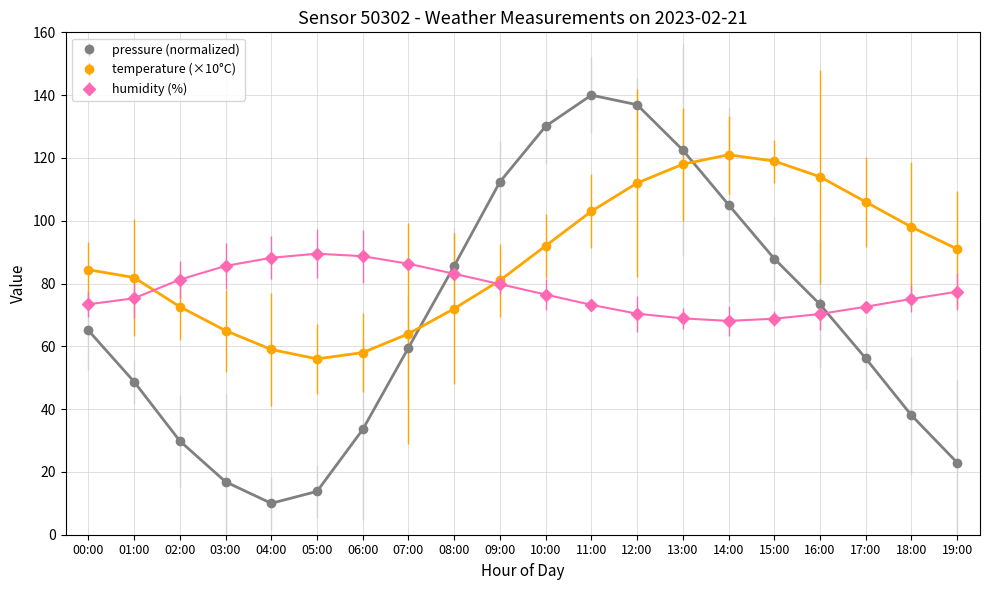

The value of pressure (normalized) at 13:00 is 122.5. True or false?

True